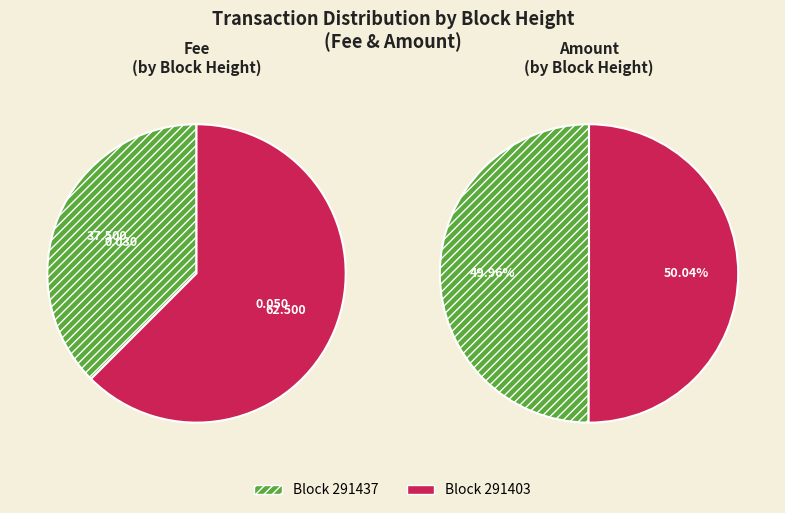

Is 291403 the majority of the pie?

Yes